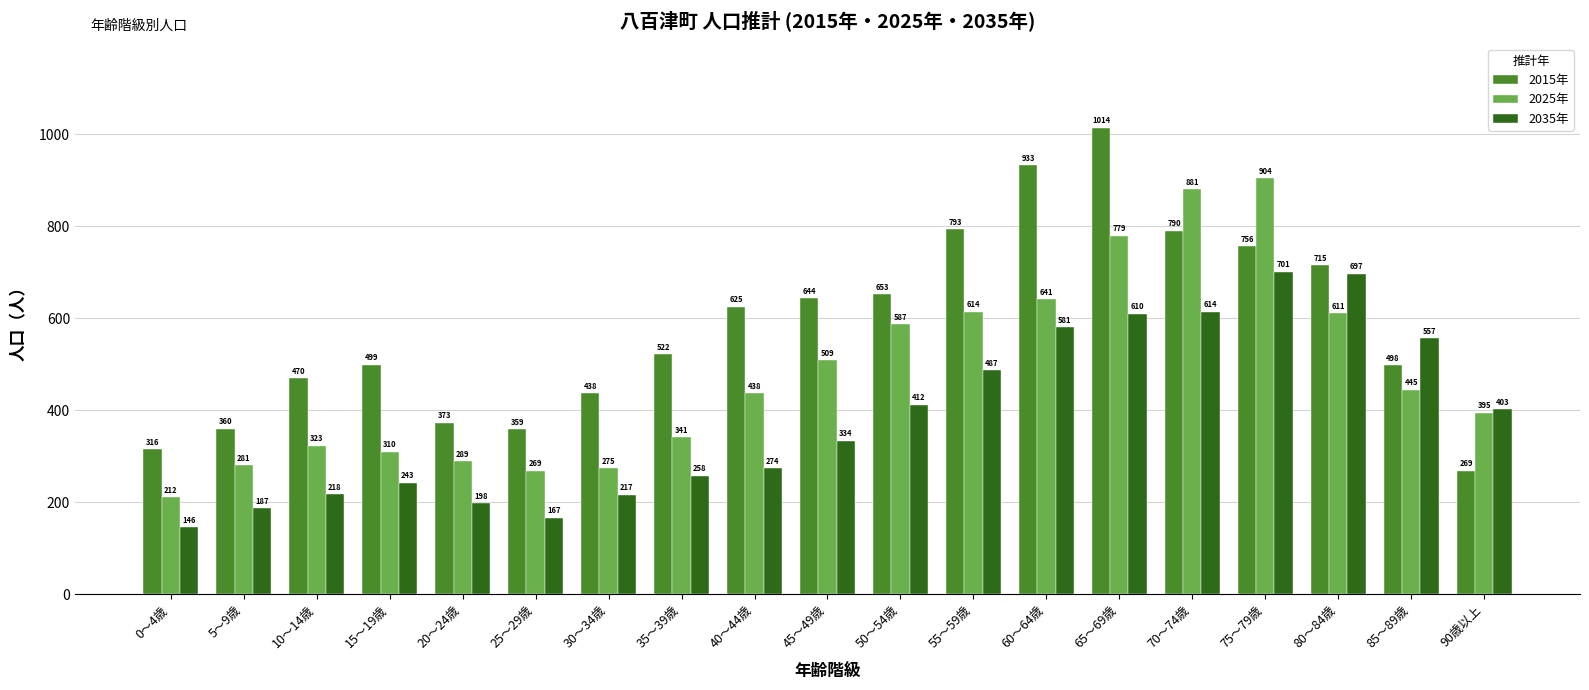

Are the bars horizontal?

No